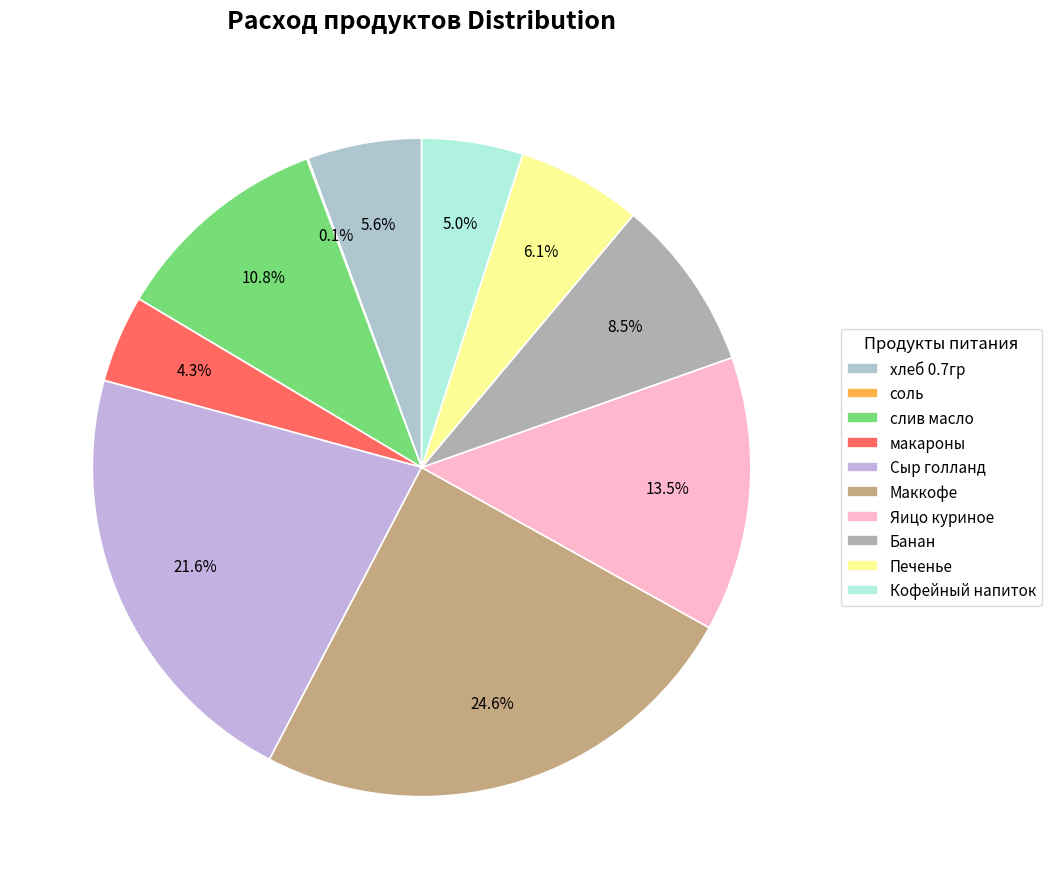

What percentage is the Банан slice, to the nearest percent?

8%